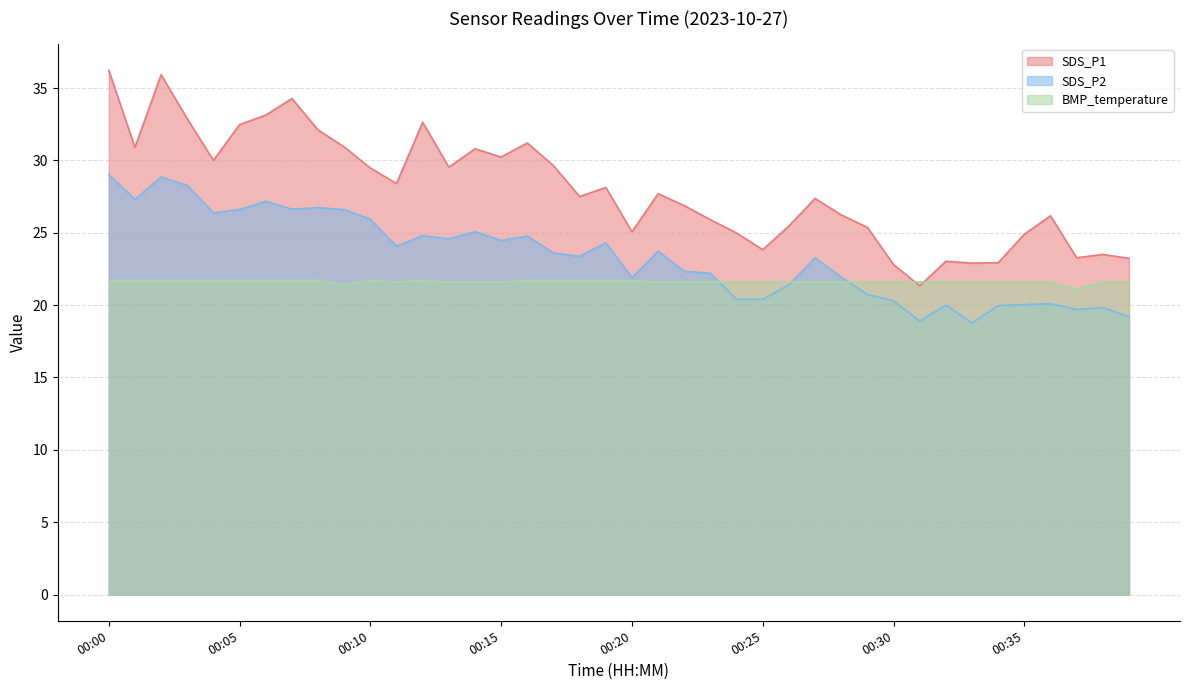

List the labels in order of BMP_temperature value, smallest first.

00:37, 00:09, 00:11, 00:13, 00:14, 00:15, 00:21, 00:22, 00:23, 00:24, 00:25, 00:26, 00:27, 00:28, 00:29, 00:30, 00:31, 00:32, 00:33, 00:34, 00:35, 00:36, 00:38, 00:39, 00:00, 00:01, 00:02, 00:03, 00:04, 00:05, 00:06, 00:07, 00:08, 00:10, 00:12, 00:16, 00:17, 00:18, 00:19, 00:20